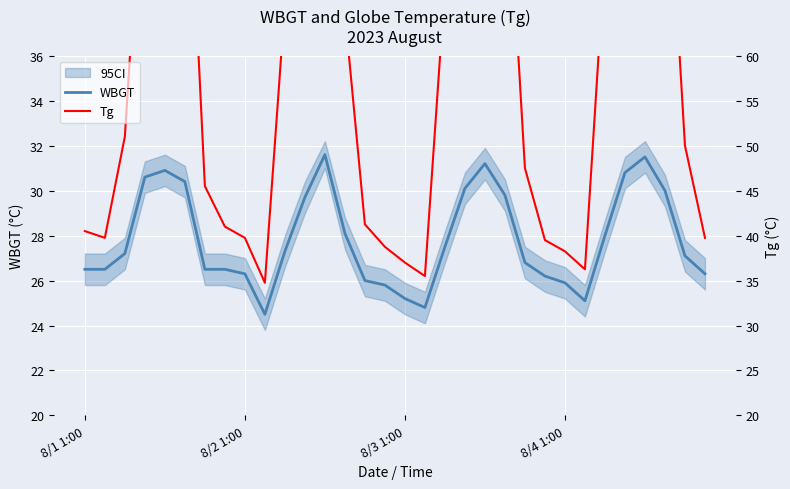

How many distinct data groups are displayed?

2